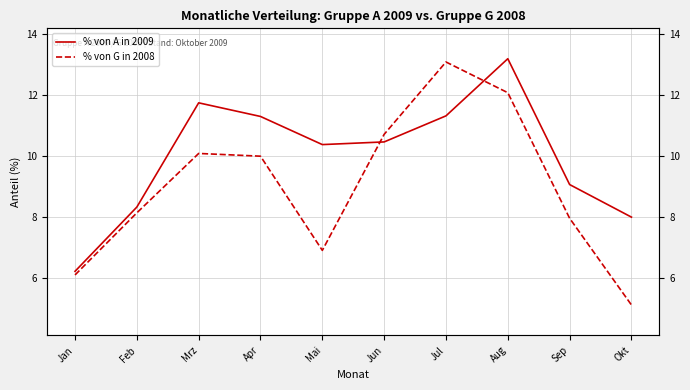

At how many categories does at least one series exceed 6?

10